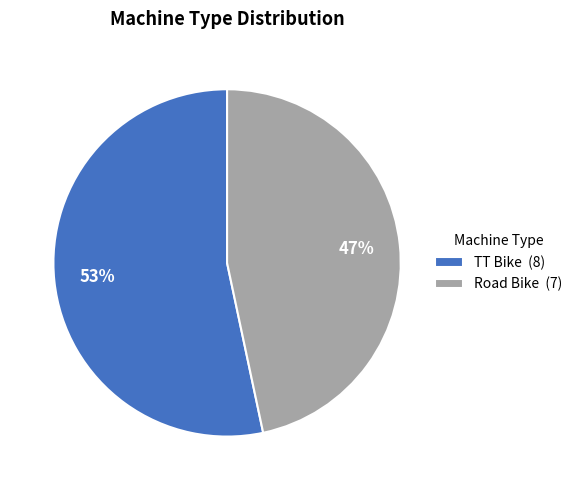

Which slice represents more than half of the pie?

TT Bike